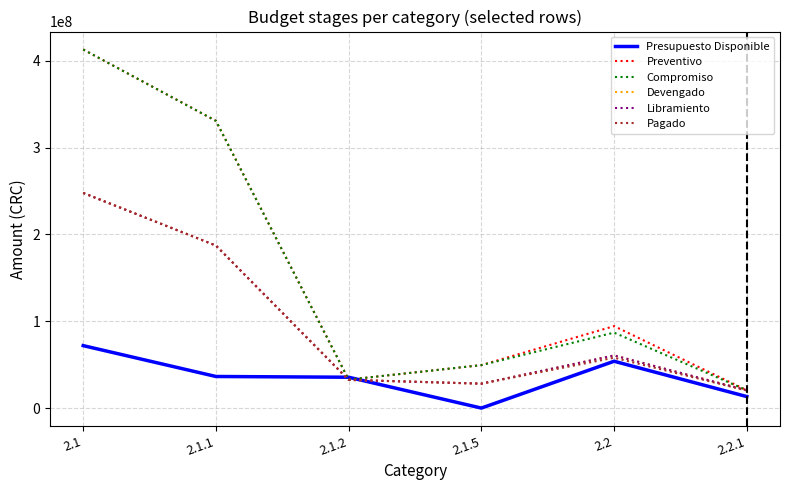

Is this an area chart (filled region under the line)?

No